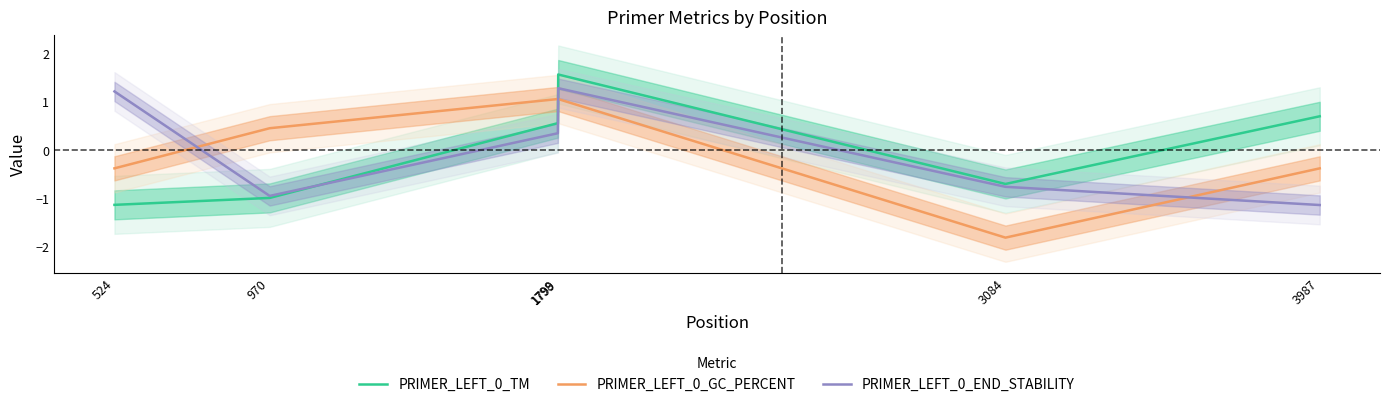

At which category does the chart reach its minimum across all series?

3084